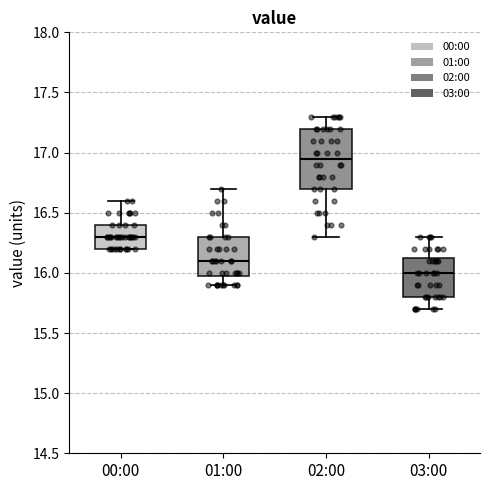

Which box's median line is the highest?

02:00